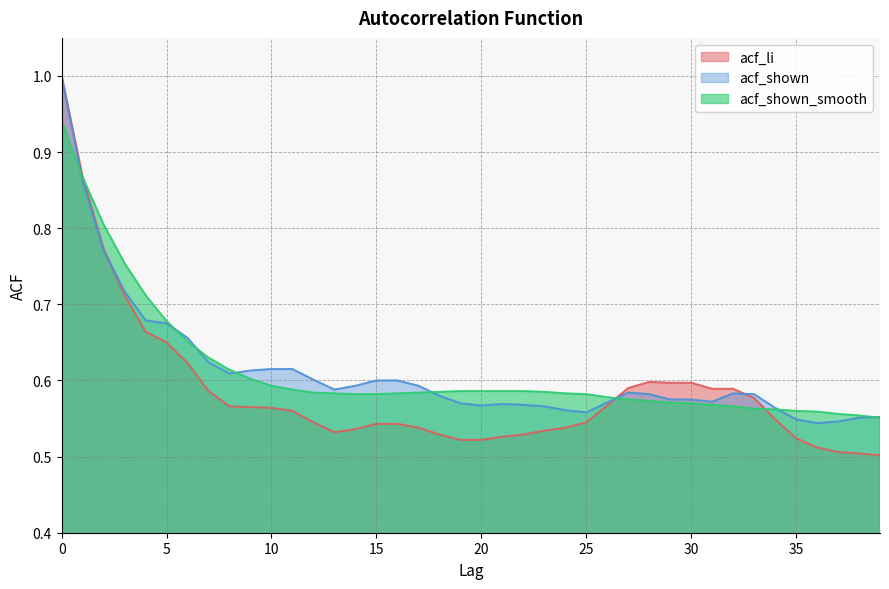

What is the minimum value shown in the chart?

0.5